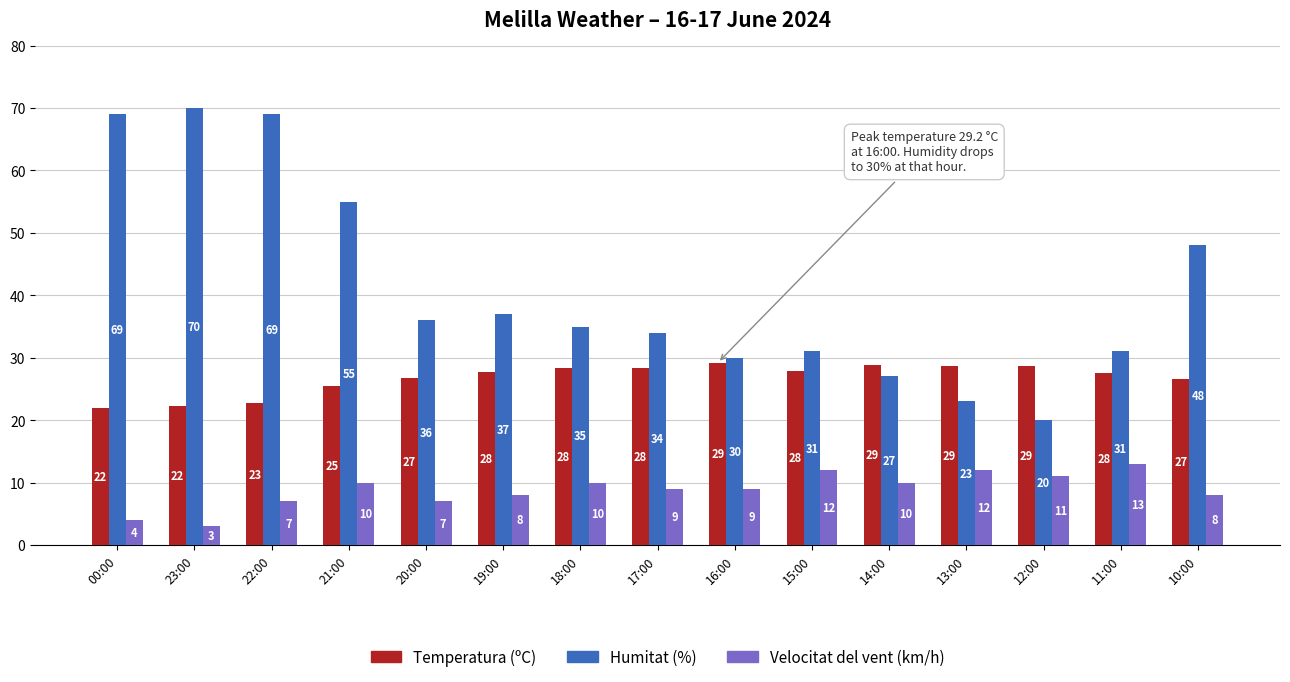

Which series has the largest range (max minus min)?

Humitat (%)